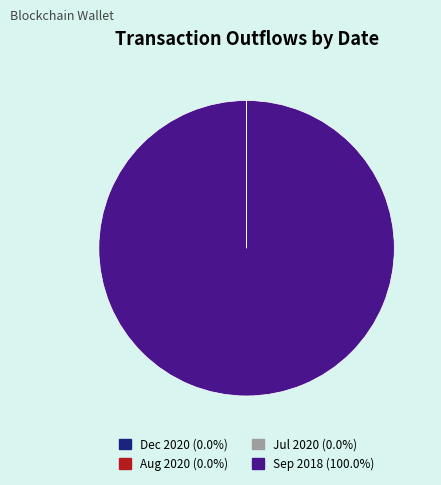

Which category accounts for the majority?

Sep 2018